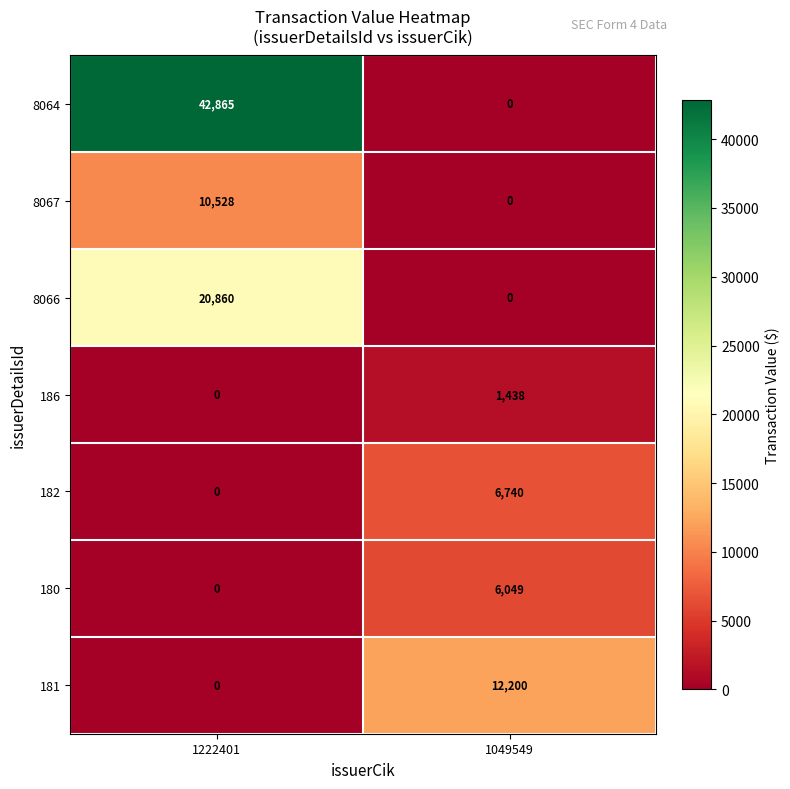

Reading left to right, what are all the values shown in this chart?

8064: 1222401=42865	1049549=0
8067: 1222401=10528	1049549=0
8066: 1222401=20860	1049549=0
186: 1222401=0	1049549=1438
182: 1222401=0	1049549=6740
180: 1222401=0	1049549=6049
181: 1222401=0	1049549=12200